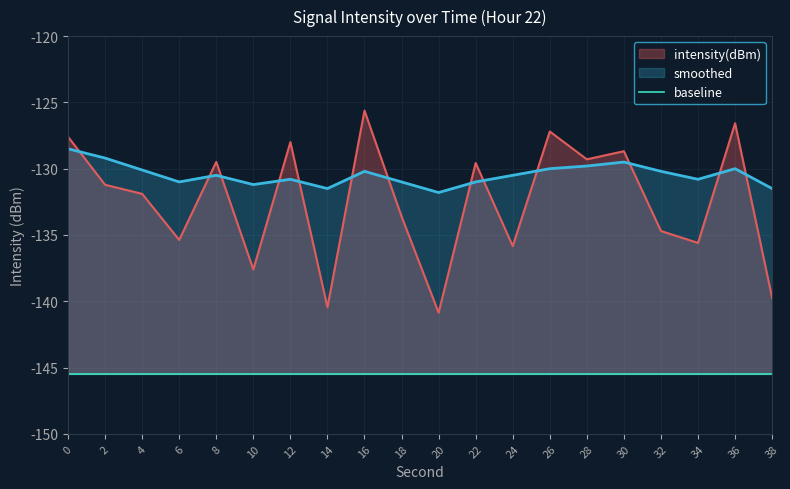

What is the highest value of the smoothed series?

-128.5